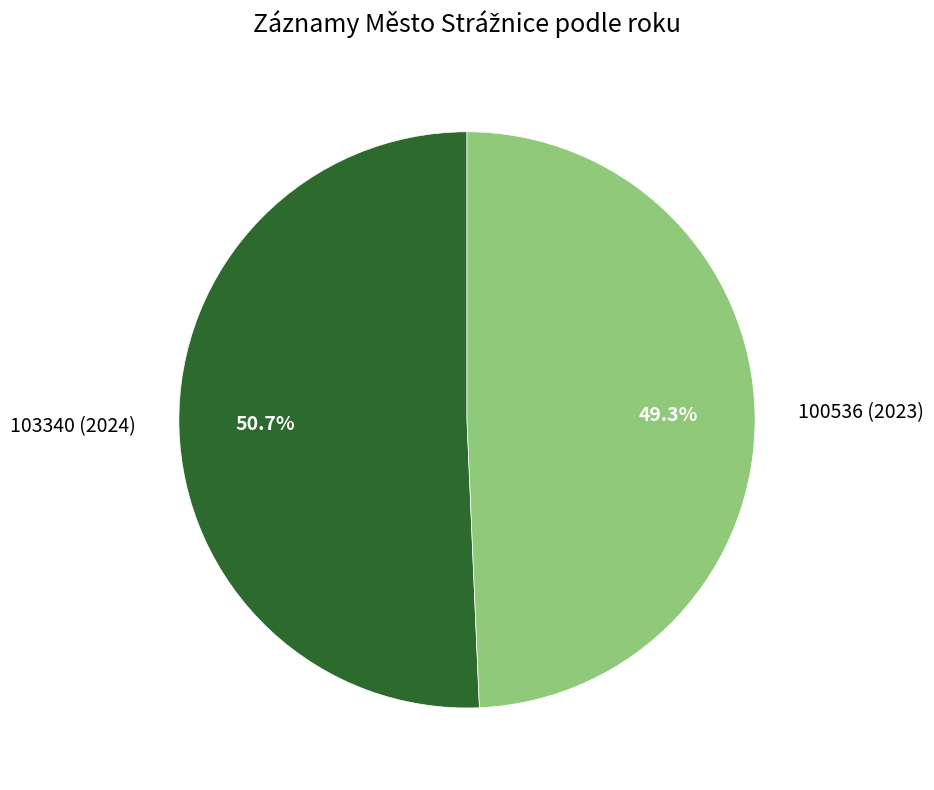

Do 100536 (2023) and 103340 (2024) together represent more than half of the pie?

Yes